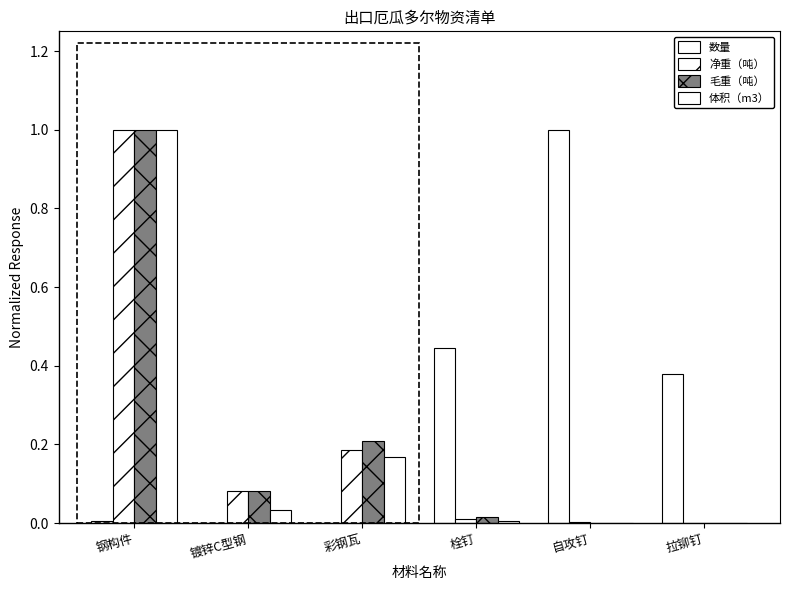

Which series changed the most between 钢构件 and 镀锌C型钢?

体积（m3）